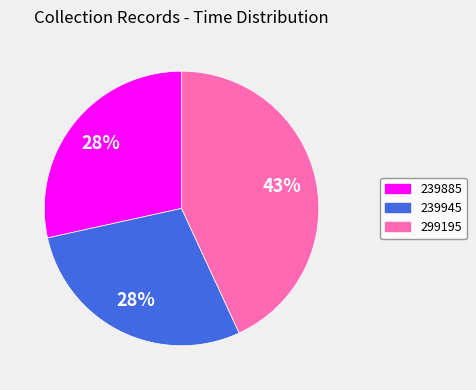

Is 239945 the majority of the pie?

No